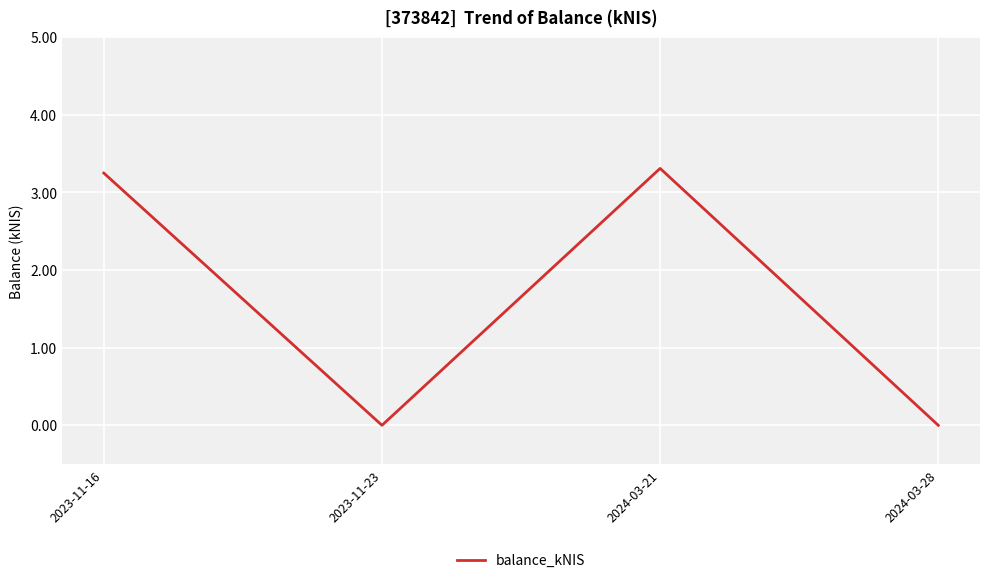

True or false: the data shows 1.0 at 2023-11-16.

False